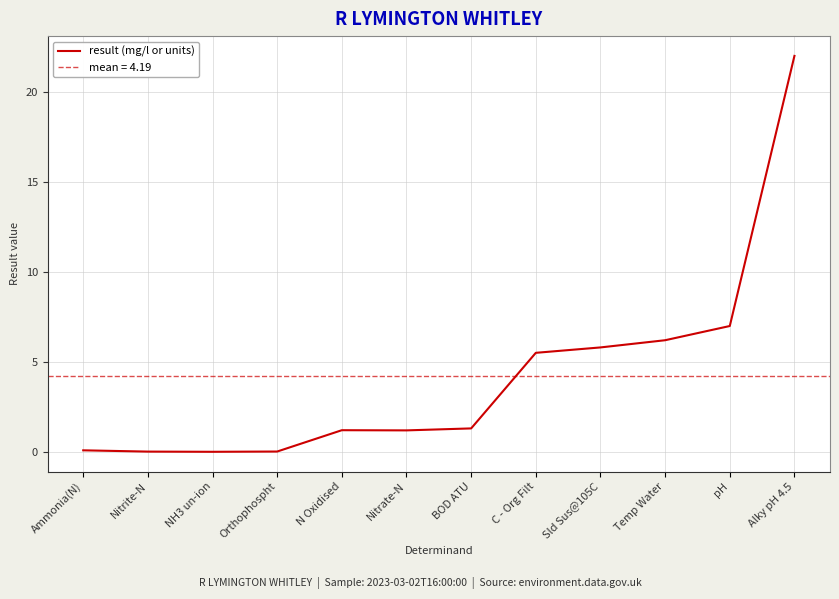

Does the chart display data point markers on the line(s)?

No